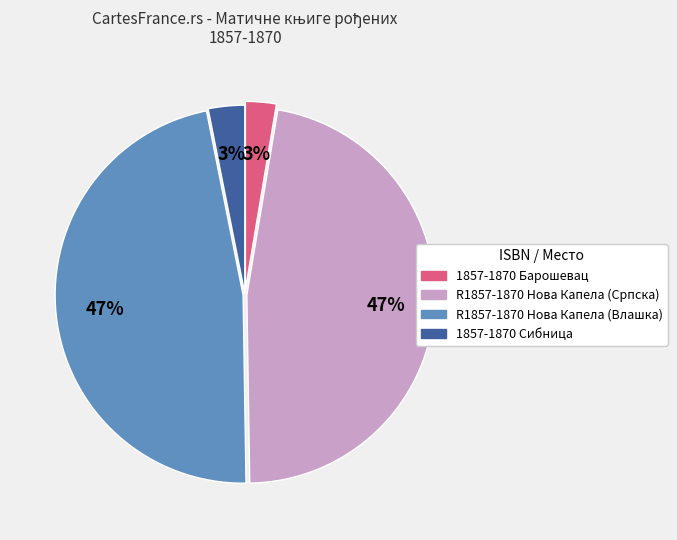

Does any single category account for the majority?

No